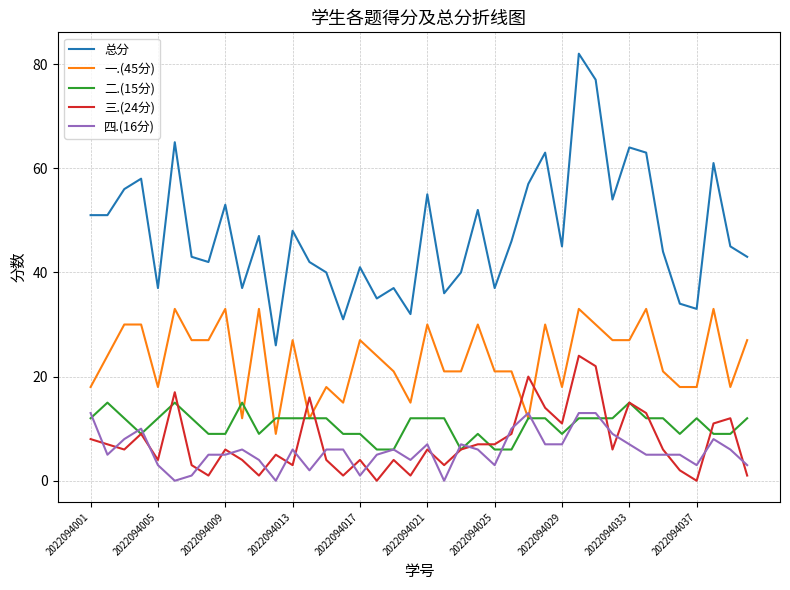

Which series has the widest spread of values?

总分